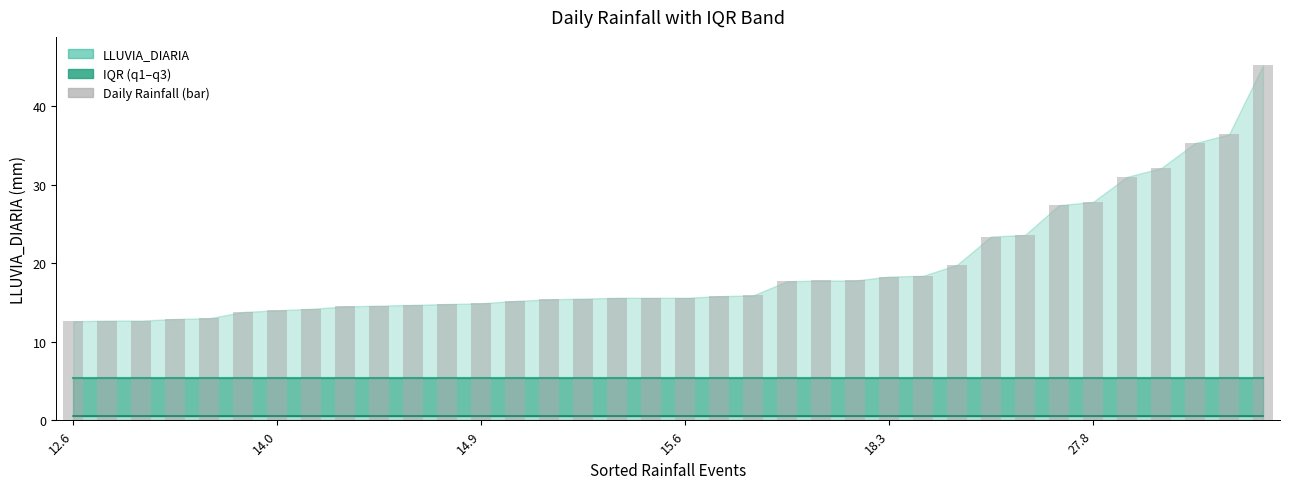

What is the sum of all values?

696.0